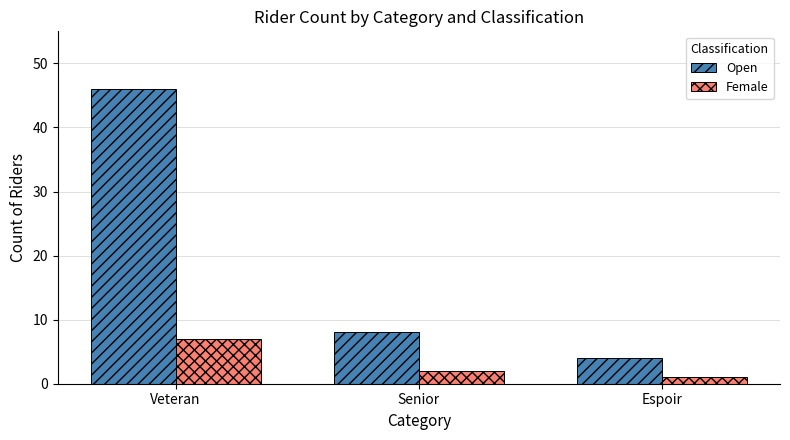

What is the label of the 1st bar from the right?

Espoir